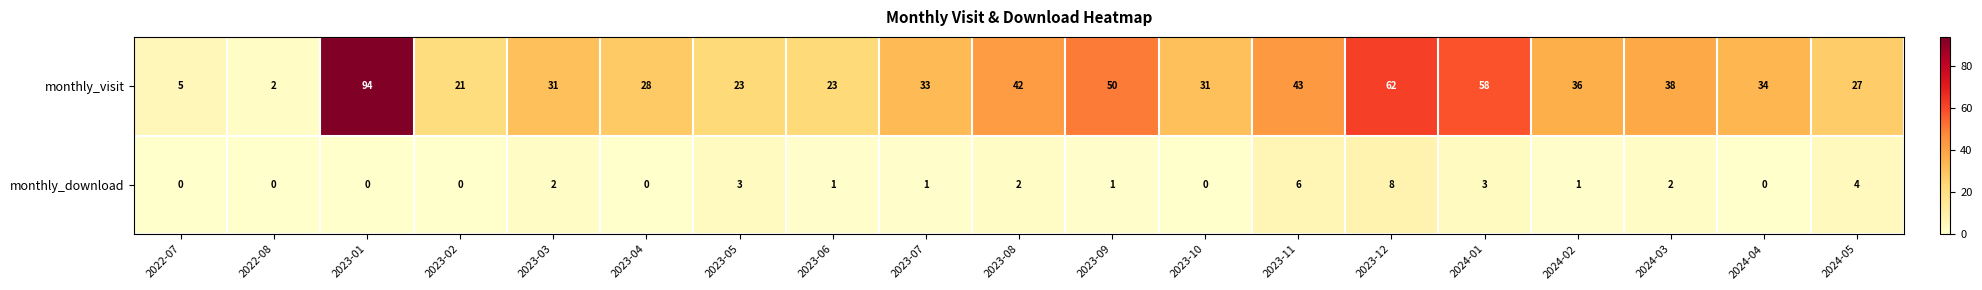

Count the number of categories in the chart.

19